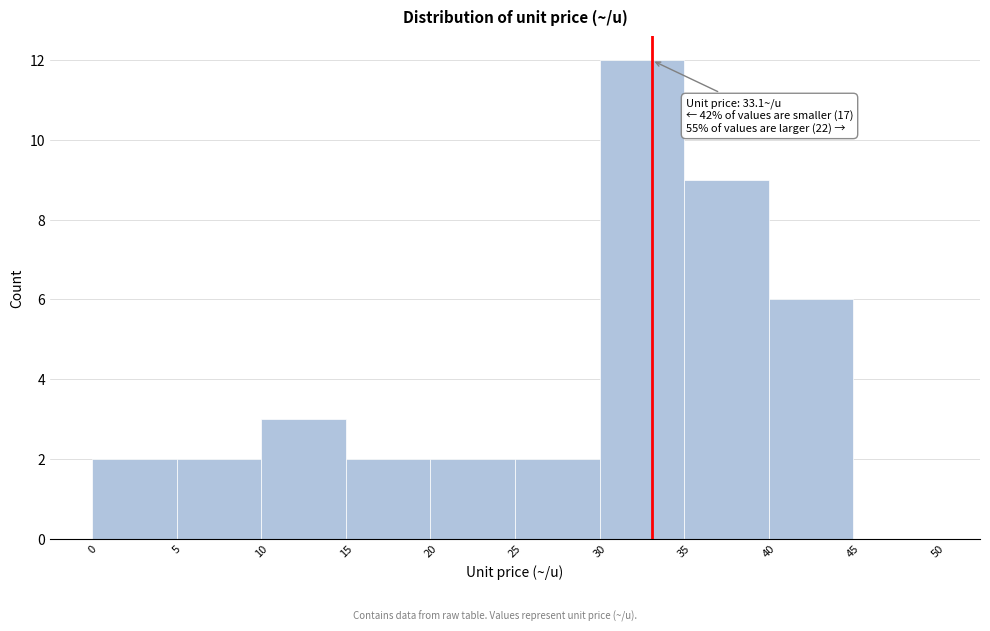

Which range on the x-axis has the tallest bar?

30 to 35